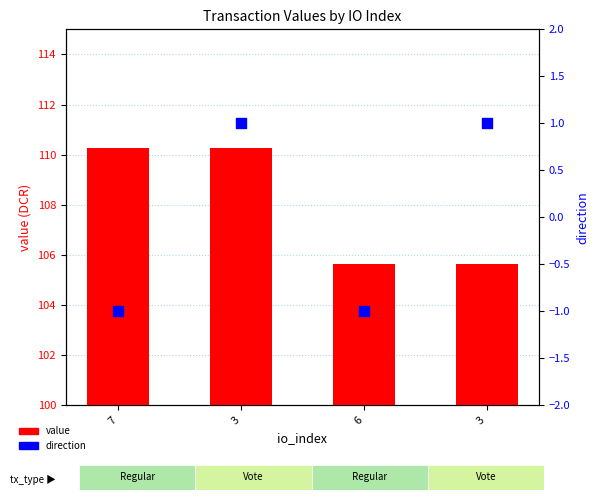

Which series contains the lowest Y value?

direction